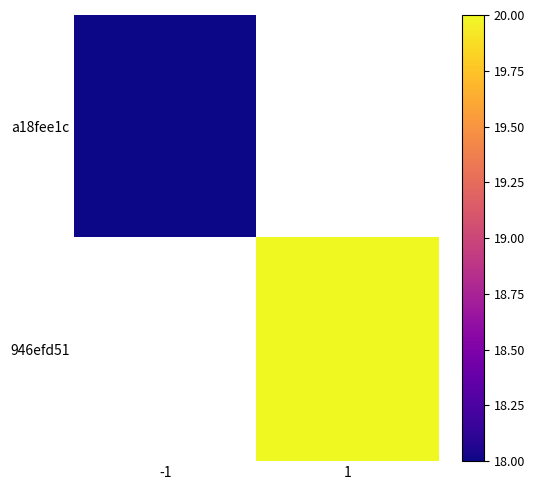

List the series in order of their overall mean, lowest first.

a18fee1c, 946efd51